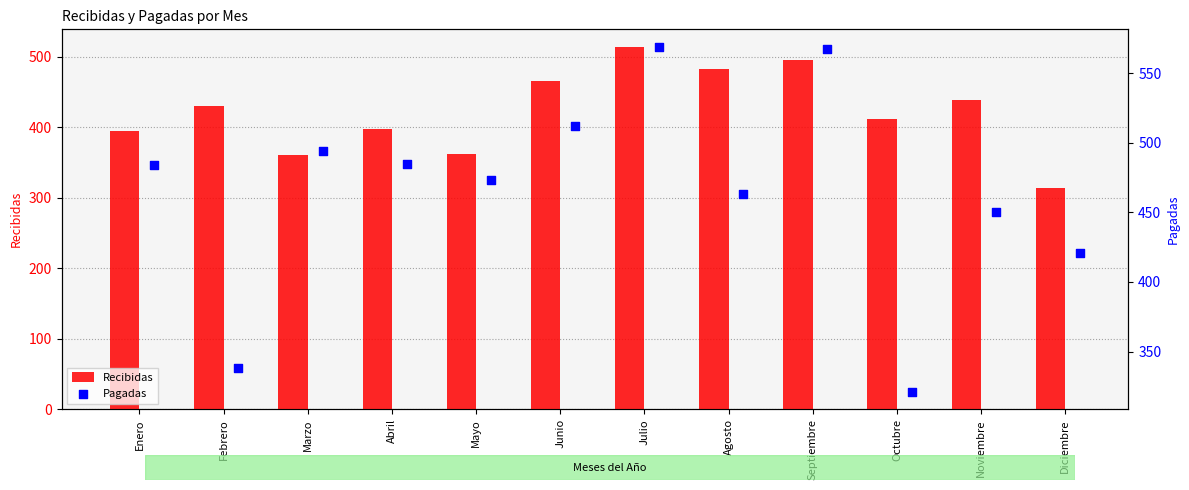

The value of Recibidas at Octubre is 537. True or false?

False